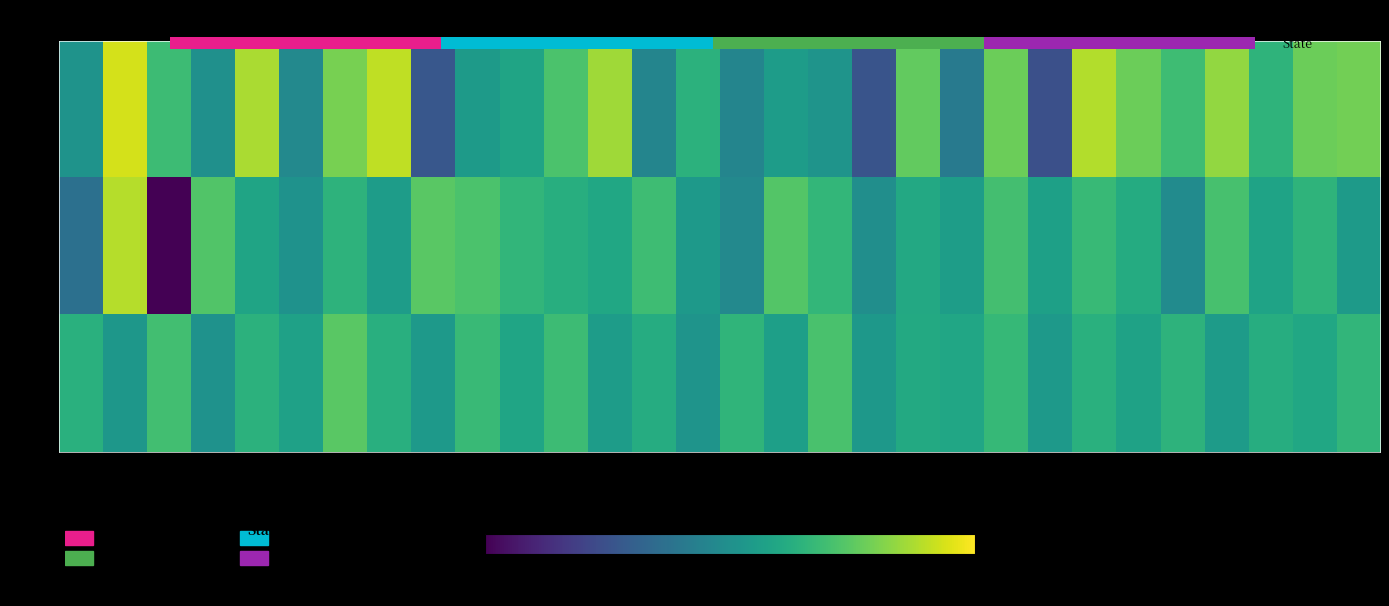

What is the difference between the min 1 values at 42s and 2s?

4.7